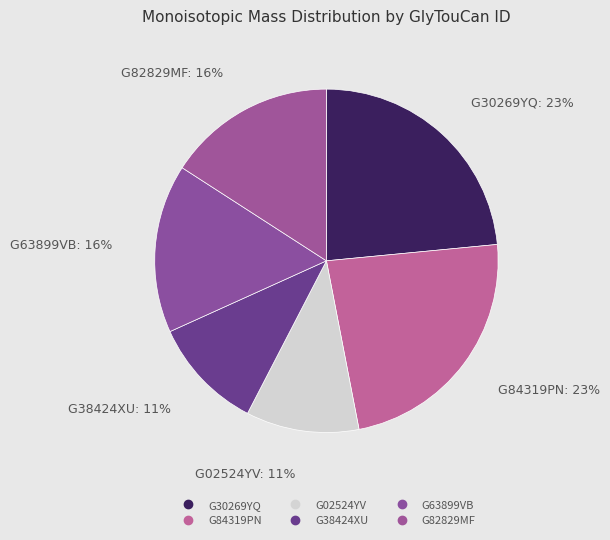

What portion of the pie excludes G82829MF?

84.1%